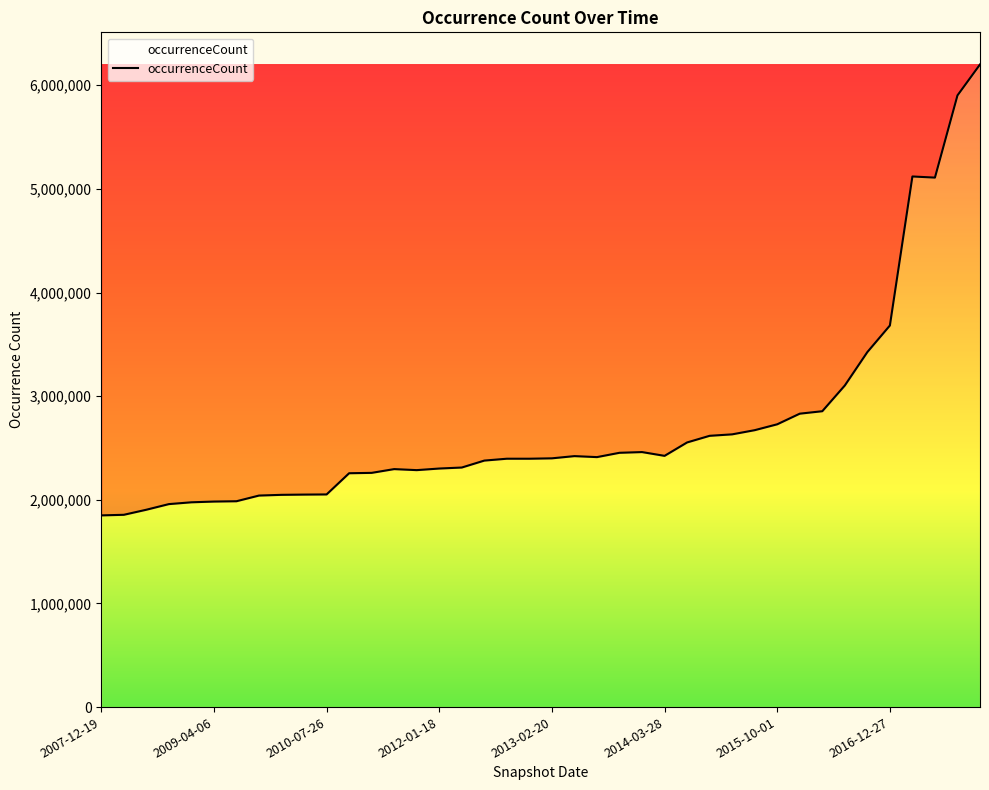

What is the difference between the maximum and minimum values?

4351034